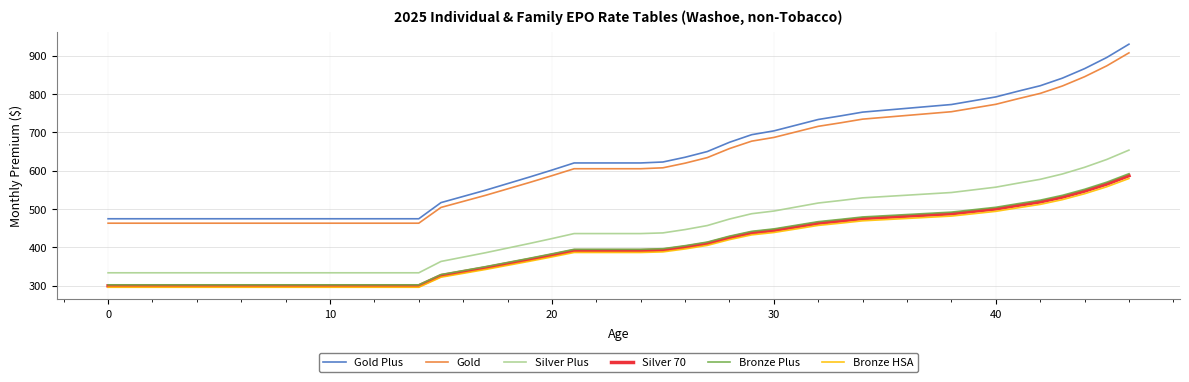

True or false: Gold and Bronze HSA intersect in this chart.

False